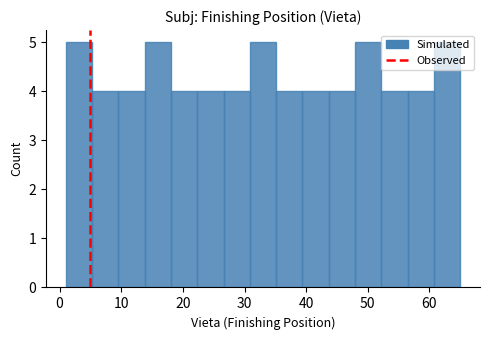

Reading left to right, transcribe this chart: for each bar, give the range it covers on the x-axis and its height. Neither the bar edges nor the heights are printed on the chart, so give them approximately, as read against the axes.

1 to 5: 5
5 to 10: 4
10 to 14: 4
14 to 18: 5
18 to 22: 4
22 to 27: 4
27 to 31: 4
31 to 35: 5
35 to 39: 4
39 to 44: 4
44 to 48: 4
48 to 52: 5
52 to 56: 4
56 to 61: 4
61 to 65: 5